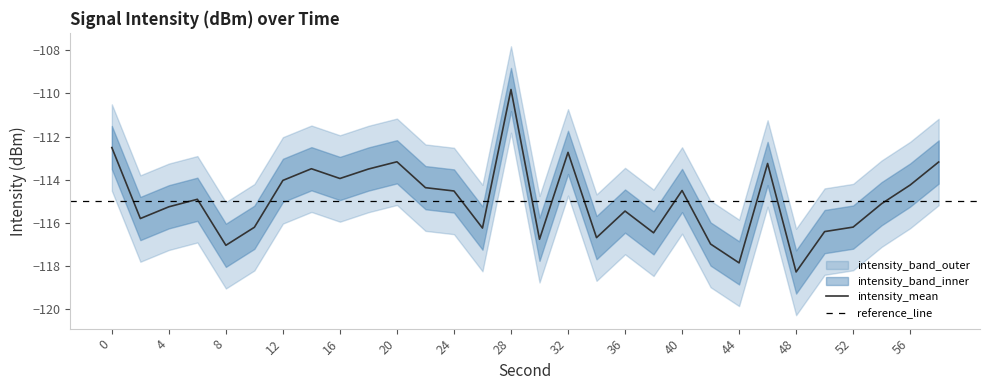

Between 38 and 50, which is larger?

50